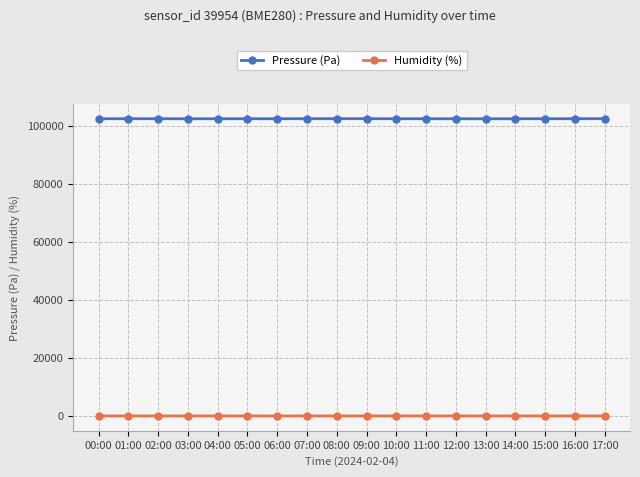

Does the chart display data point markers on the line(s)?

Yes